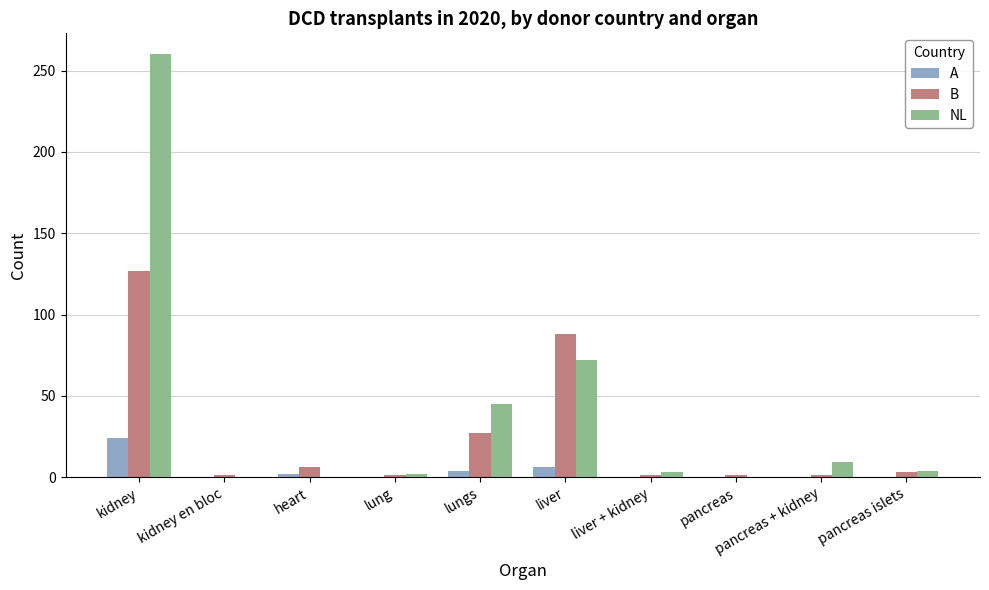

Which category has the highest value in the A series?

kidney